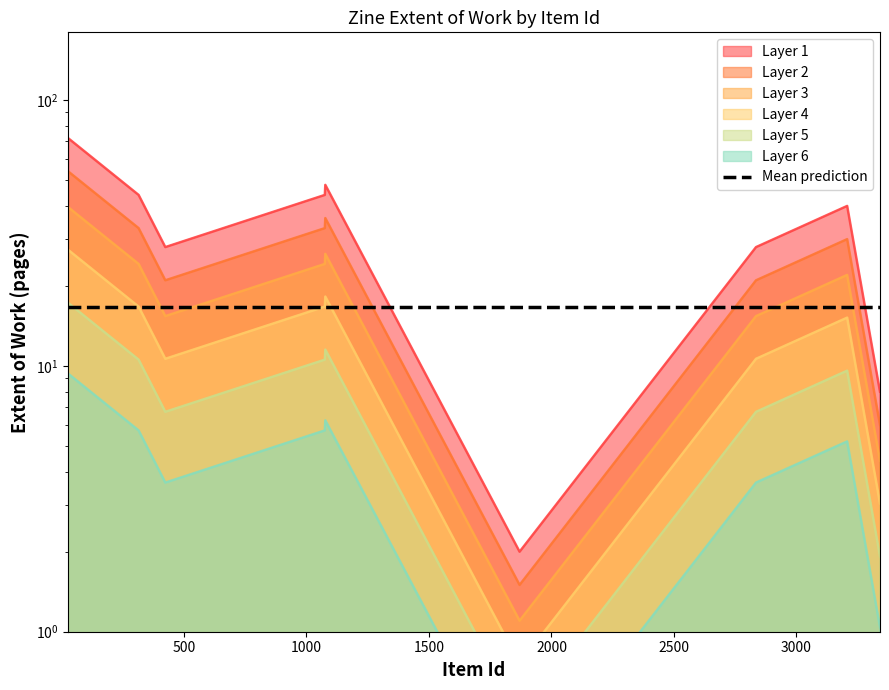

How many points are higher than both their immediate neighbors (excluding endpoints)?

3